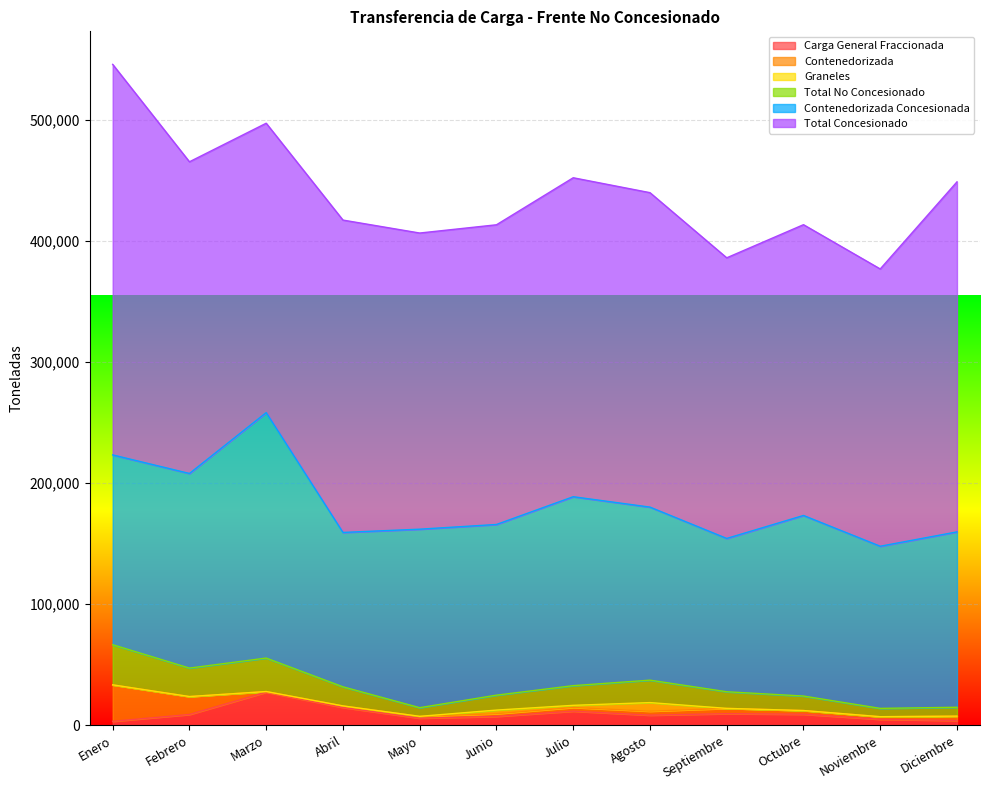

Reading left to right, extract all data points from this chart.

Carga General Fraccionada: Enero=3054.6	Febrero=8708.0	Marzo=27145.0	Abril=14510.5	Mayo=5657.0	Junio=7112.0	Julio=11443.0	Agosto=8143.0	Septiembre=9377.0	Octubre=8891.0	Noviembre=4709.0	Diciembre=3731.0
Contenedorizada: Enero=30120.0	Febrero=14803.0	Marzo=506.0	Abril=1269.5	Mayo=1504.0	Junio=2221.0	Julio=3064.0	Agosto=3288.0	Septiembre=4362.0	Octubre=3079.0	Noviembre=2162.5	Diciembre=3604.0
Graneles: Enero=0.0	Febrero=0.0	Marzo=0.0	Abril=0.0	Mayo=0.0	Junio=3000.0	Julio=1751.0	Agosto=7098.0	Septiembre=0.0	Octubre=0.0	Noviembre=0.0	Diciembre=0.0
Total No Concesionado: Enero=33174.6	Febrero=23511.0	Marzo=27651.0	Abril=15780.0	Mayo=7161.0	Junio=12333.0	Julio=16258.0	Agosto=18529.0	Septiembre=13739.0	Octubre=11970.0	Noviembre=6871.5	Diciembre=7335.0
Contenedorizada Concesionada: Enero=156752.0	Febrero=160755.0	Marzo=202746.9	Abril=127510.9	Mayo=147435.0	Junio=140979.0	Julio=156056.0	Agosto=142937.0	Septiembre=126641.0	Octubre=149151.3	Noviembre=133932.4	Diciembre=144853.0
Total Concesionado: Enero=322582.7	Febrero=257440.0	Marzo=239016.5	Abril=258000.5	Mayo=244617.9	Junio=247539.8	Julio=263458.0	Agosto=259724.0	Septiembre=231787.0	Octubre=240177.9	Noviembre=229022.0	Diciembre=289116.0